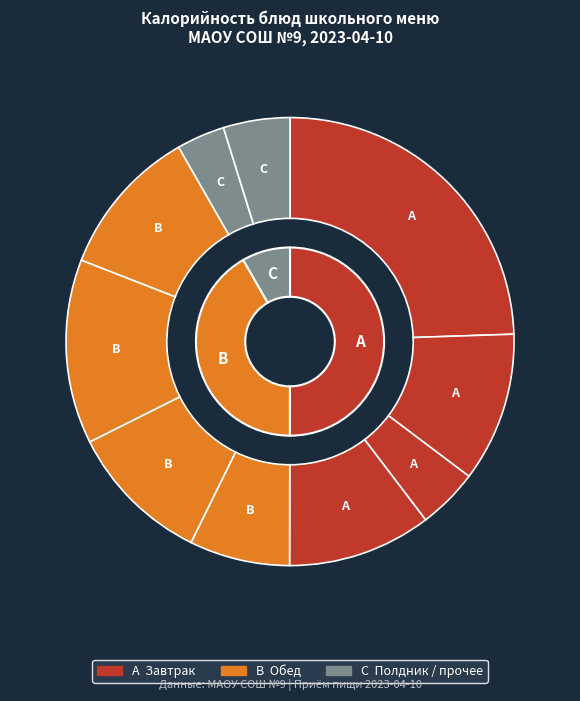

What is the change in value from Суп картофельный с вермишелью to Молоко пастеризованное (обед)?

+59